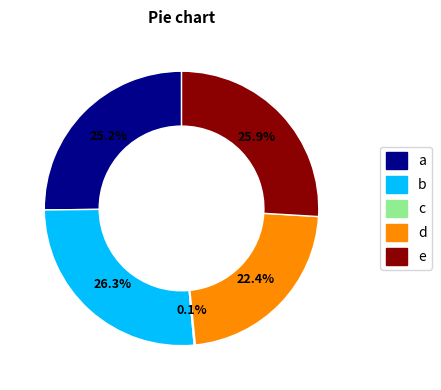

Is d the majority of the pie?

No